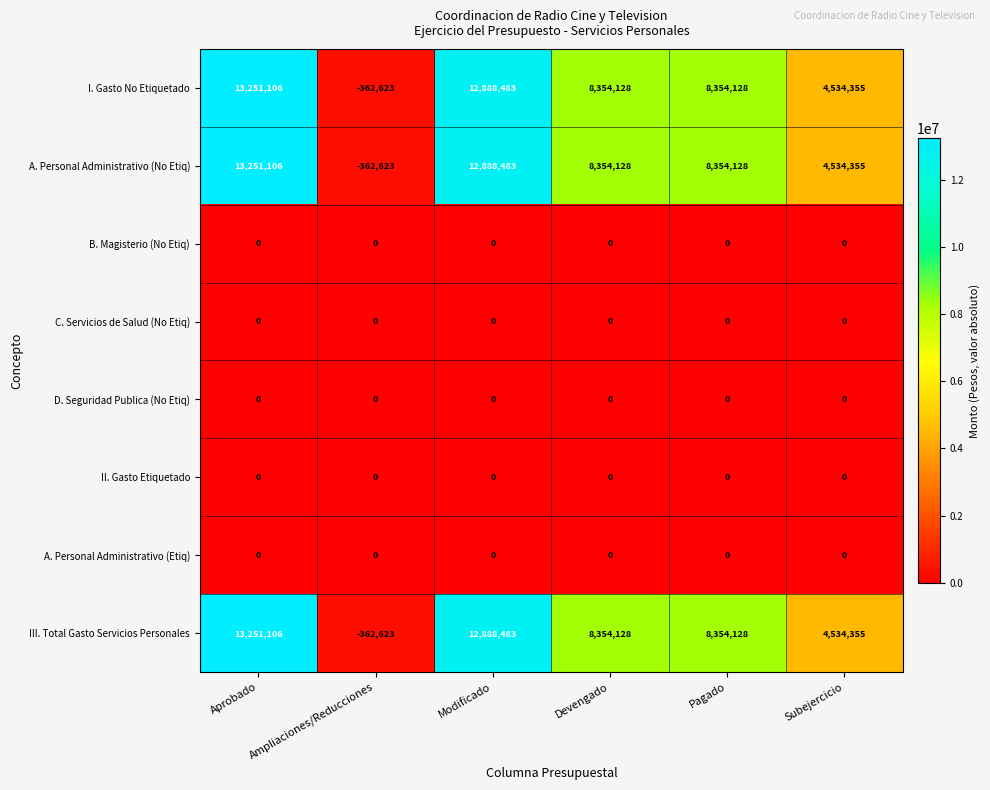

How many categories are shown in the chart?

6